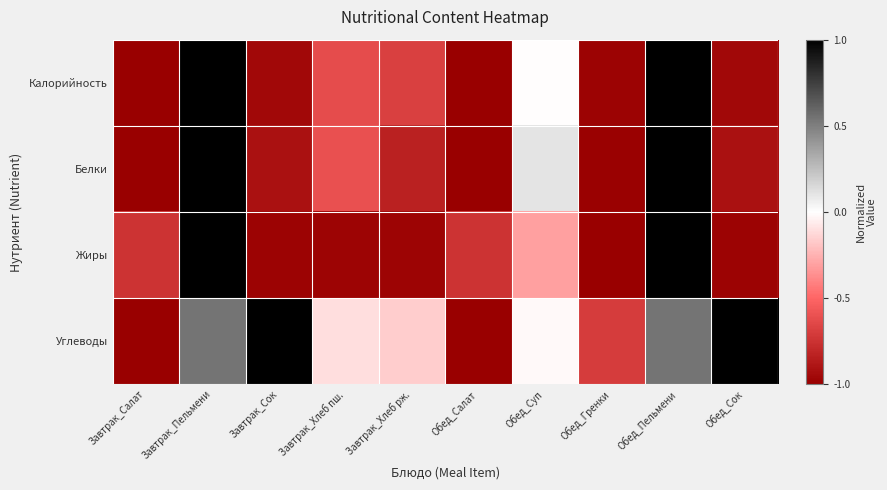

Reading right to left, extract all data points from this chart.

Калорийность: Обед_Сок=-1.0	Обед_Пельмени=1.0	Обед_Гренки=-1.0	Обед_Суп=-0.0	Обед_Салат=-1.0	Завтрак_Хлеб рж.=-0.7	Завтрак_Хлеб пш.=-0.6	Завтрак_Сок=-1.0	Завтрак_Пельмени=1.0	Завтрак_Салат=-1.0
Белки: Обед_Сок=-0.9	Обед_Пельмени=1.0	Обед_Гренки=-1.0	Обед_Суп=0.1	Обед_Салат=-1.0	Завтрак_Хлеб рж.=-0.8	Завтрак_Хлеб пш.=-0.6	Завтрак_Сок=-0.9	Завтрак_Пельмени=1.0	Завтрак_Салат=-1.0
Жиры: Обед_Сок=-1.0	Обед_Пельмени=1.0	Обед_Гренки=-1.0	Обед_Суп=-0.3	Обед_Салат=-0.7	Завтрак_Хлеб рж.=-1.0	Завтрак_Хлеб пш.=-1.0	Завтрак_Сок=-1.0	Завтрак_Пельмени=1.0	Завтрак_Салат=-0.7
Углеводы: Обед_Сок=1.0	Обед_Пельмени=0.5	Обед_Гренки=-0.7	Обед_Суп=-0.0	Обед_Салат=-1.0	Завтрак_Хлеб рж.=-0.2	Завтрак_Хлеб пш.=-0.1	Завтрак_Сок=1.0	Завтрак_Пельмени=0.5	Завтрак_Салат=-1.0